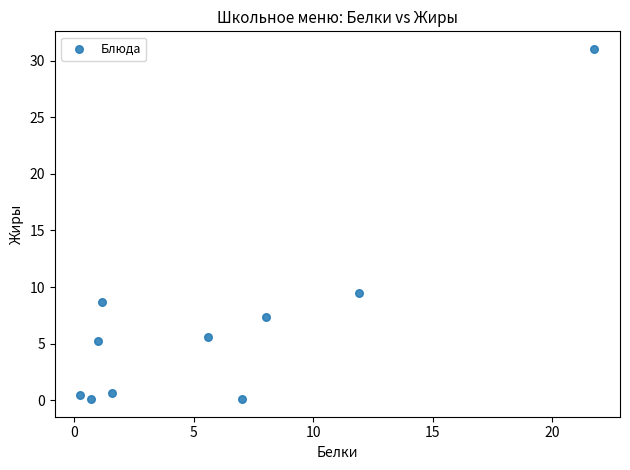

What Y value in the scatter plot is closest to 15?

9.5